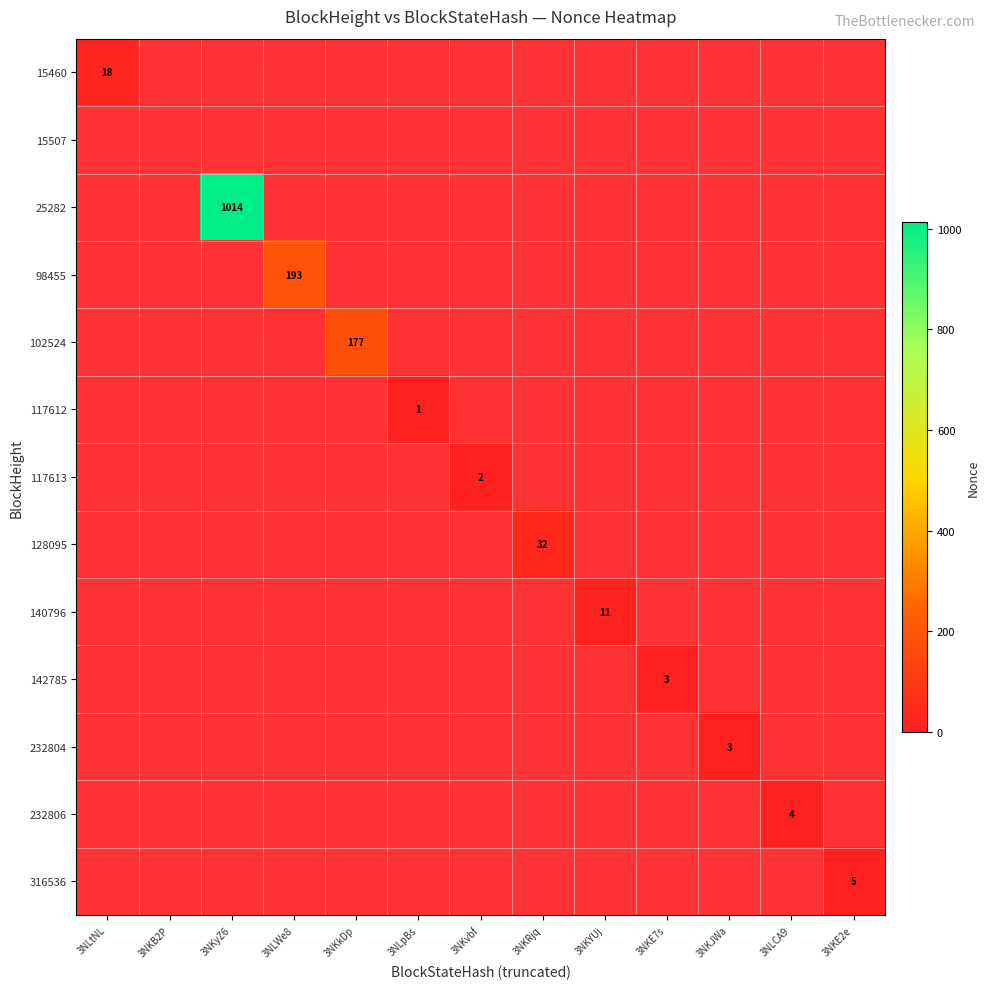

Which category has the highest value across all series?

3NKyZ6